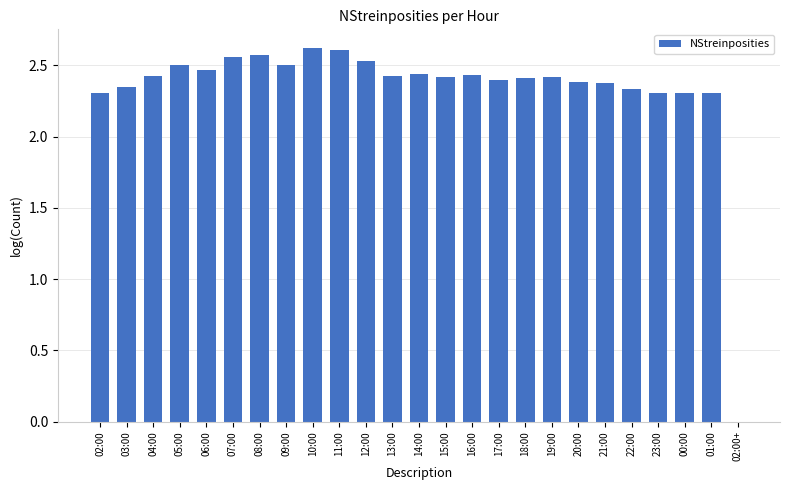

Which has a higher value, 09:00 or 16:00?

09:00